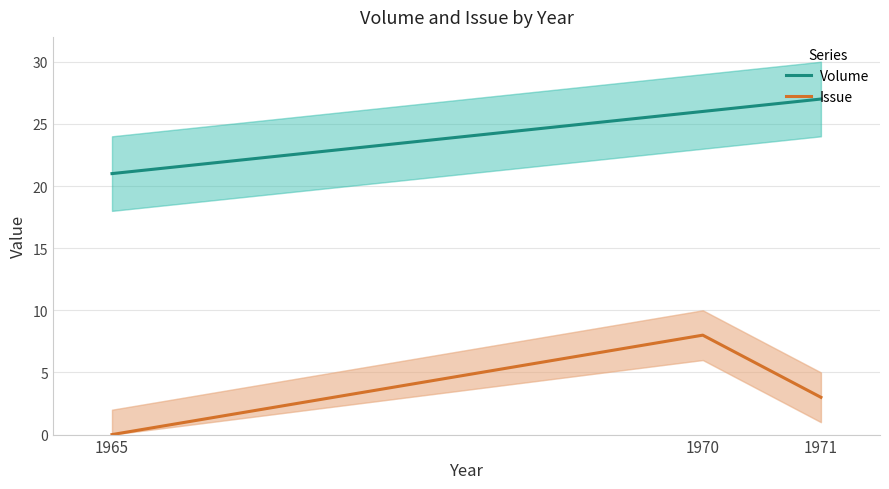

How many lines are shown in the chart?

2